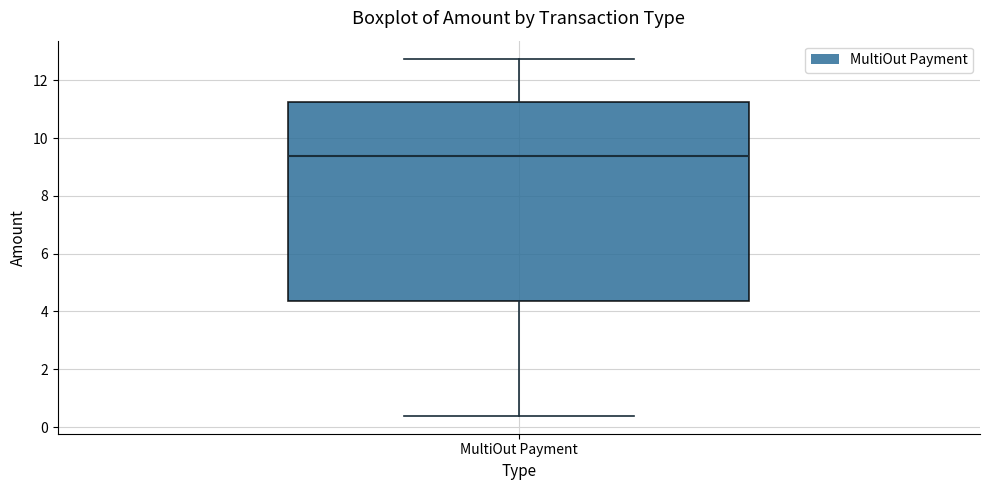

Read this box plot against the y-axis: the position of the median line, the range covered by the box, and the ends of both whiskers. The values are not printed on the chart, so give them approximately, as read against the axis.

median 9.4, box 4.4 to 11.2, whiskers 0.4 to 12.8